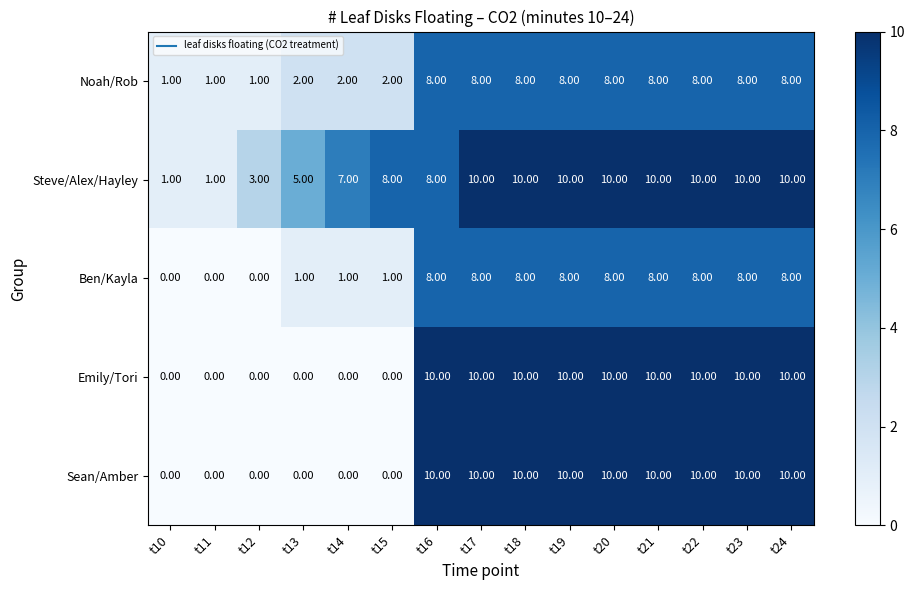

What is the difference between the second highest and minimum values in the Noah/Rob series?

7